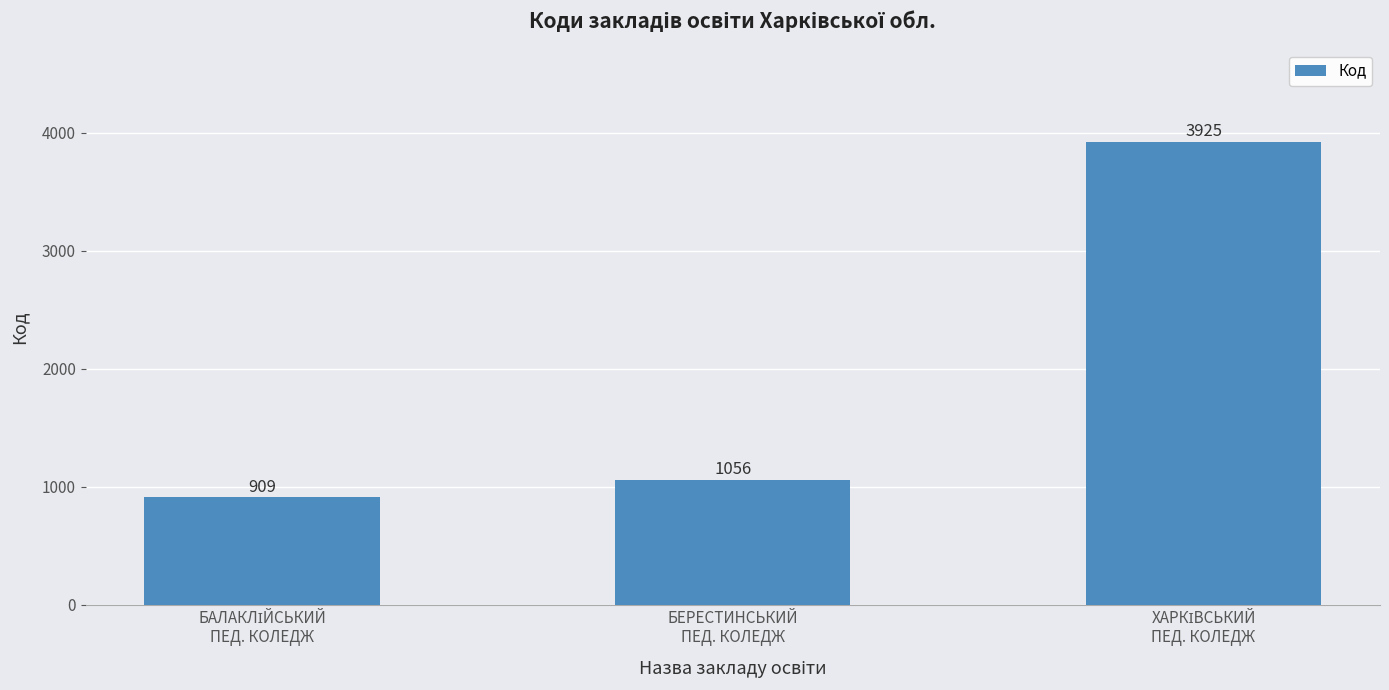

What is the minimum value shown in the chart?

909